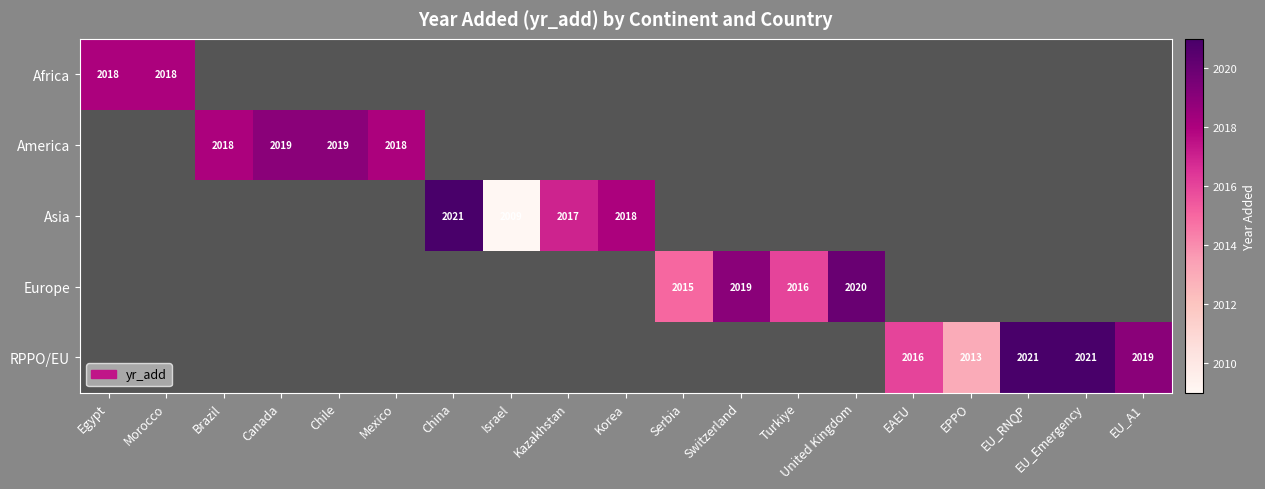

At how many categories does at least one series exceed 2015?

16